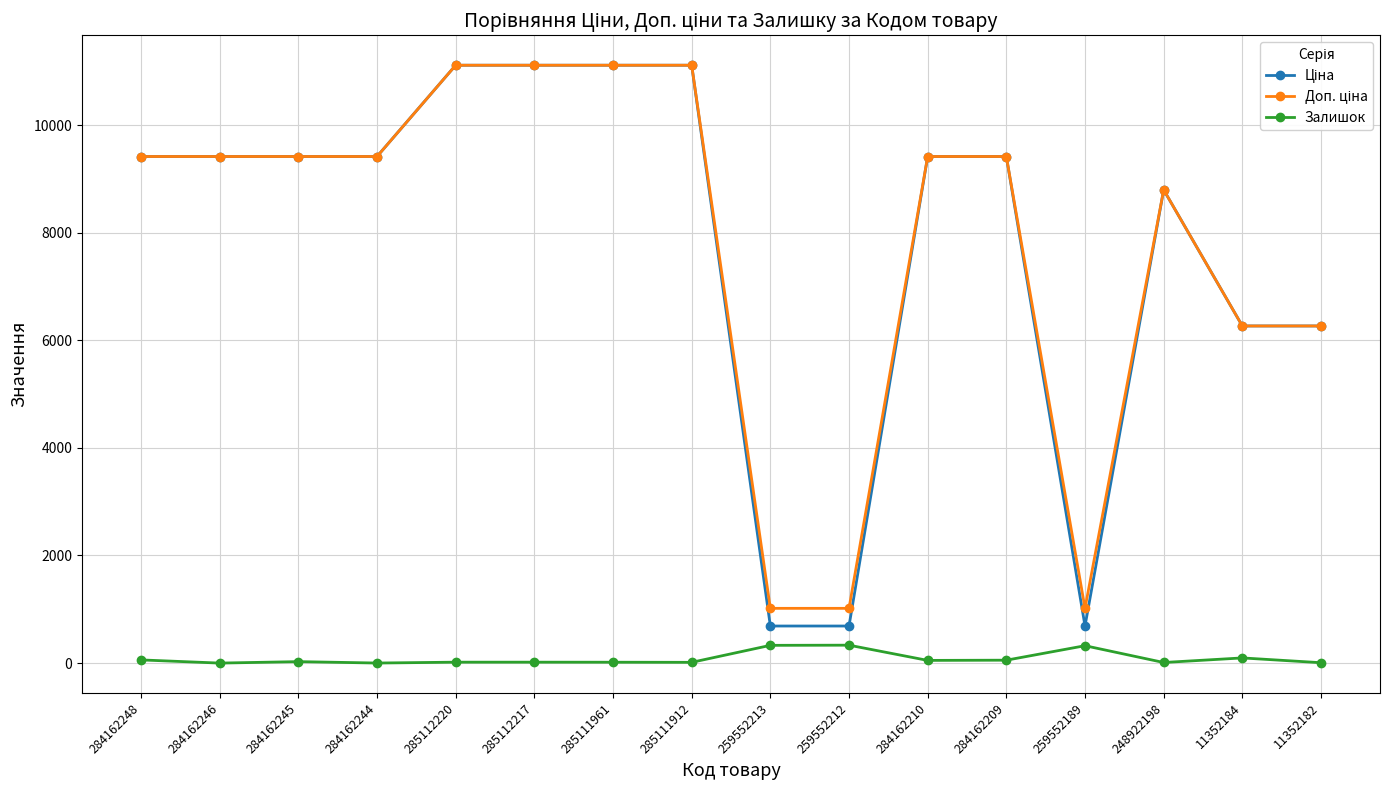

The Залишок series shows 7.0 at 11352182. True or false?

True